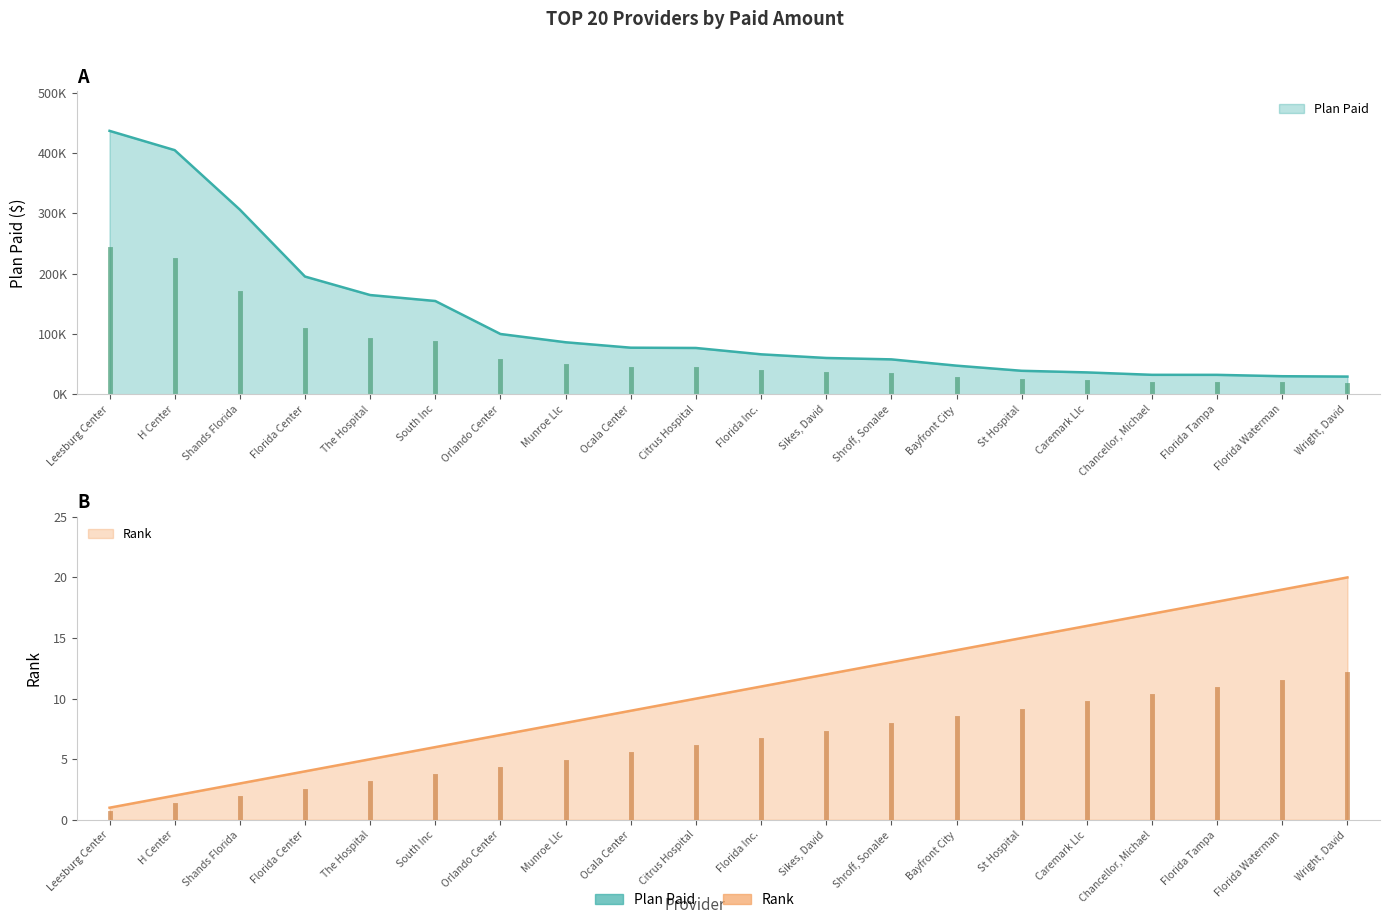

True or false: Plan Paid and Rank intersect in this chart.

False